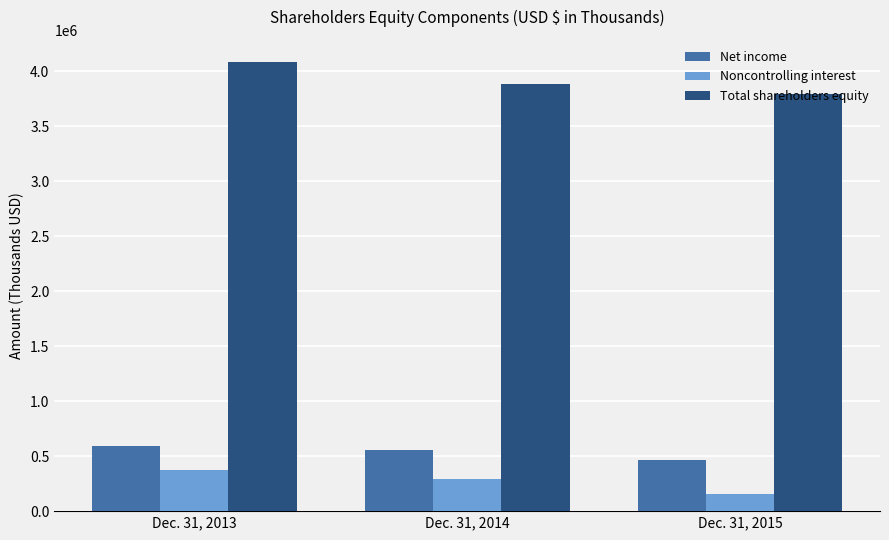

What is the difference between the maximum and minimum values in the Total shareholders equity series?

285483